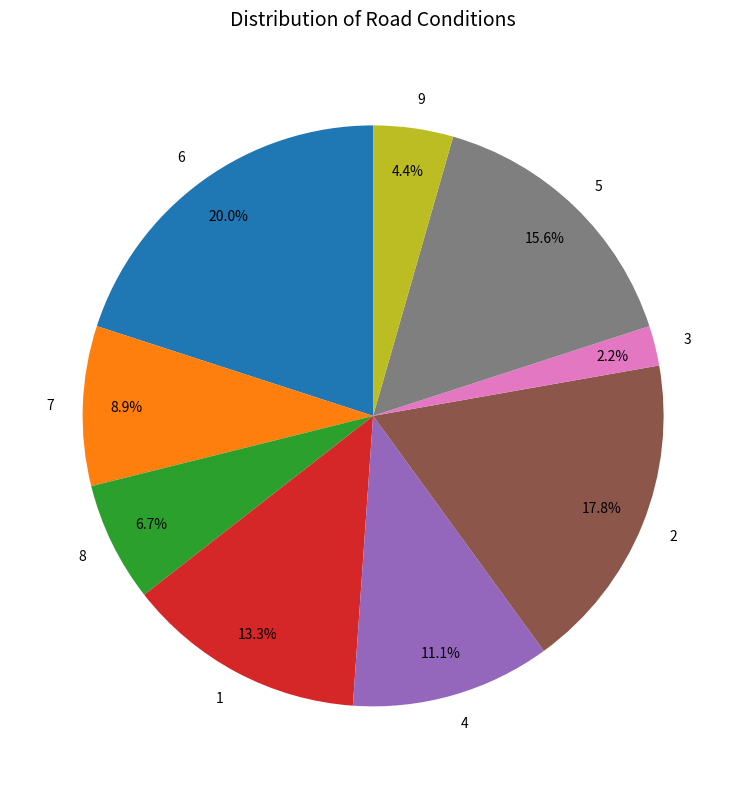

To the nearest percent, what is the combined percentage of 9 and 5?

20%